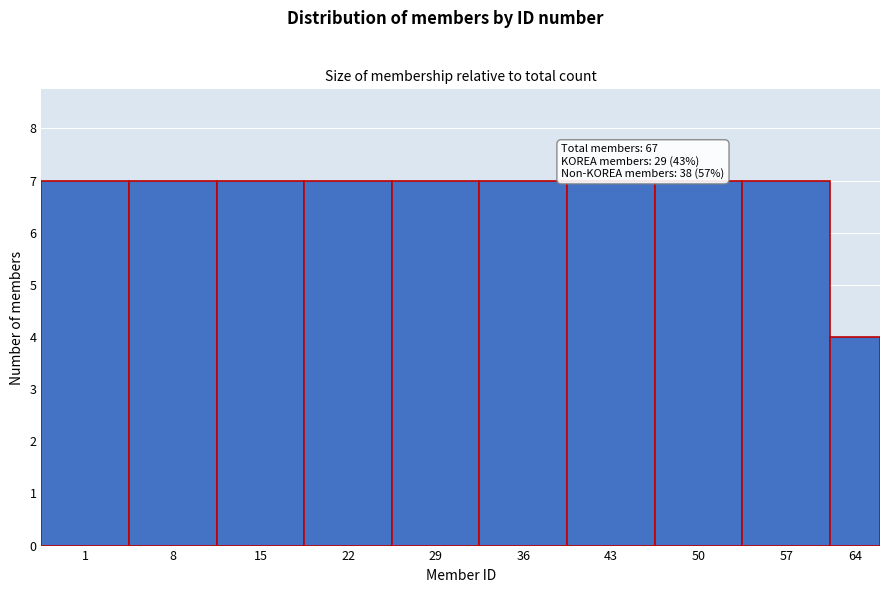

Reading left to right, extract all data points from this chart.

7	7	7	7	7	7	7	7	7	4